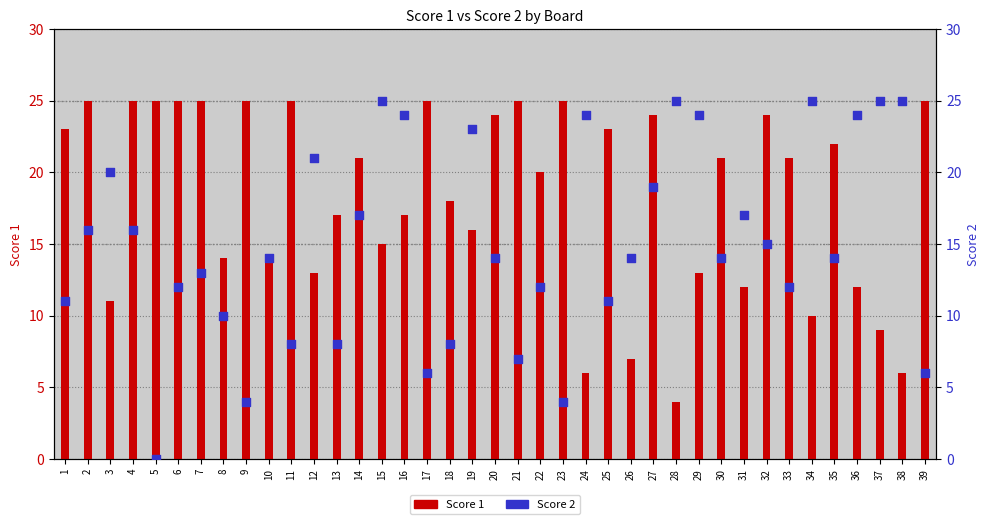

Which series reaches the minimum Y coordinate?

Score 2